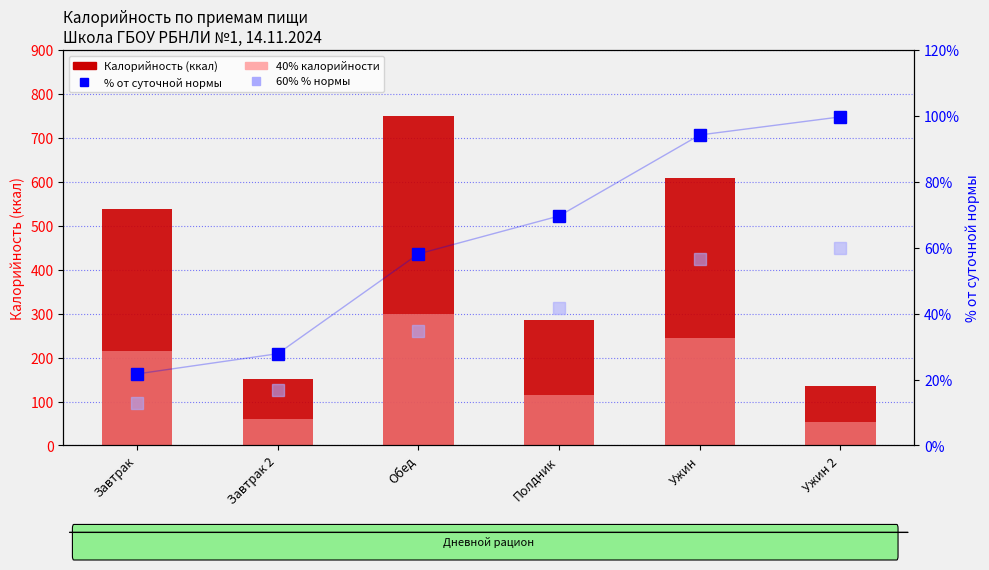

What is the label of the 3rd bar from the left?

Обед